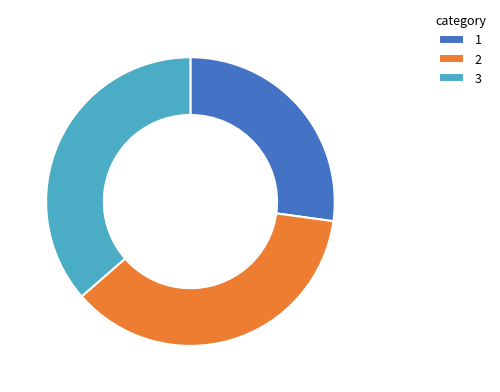

Combined, do 3 and 1 account for over 50%?

Yes